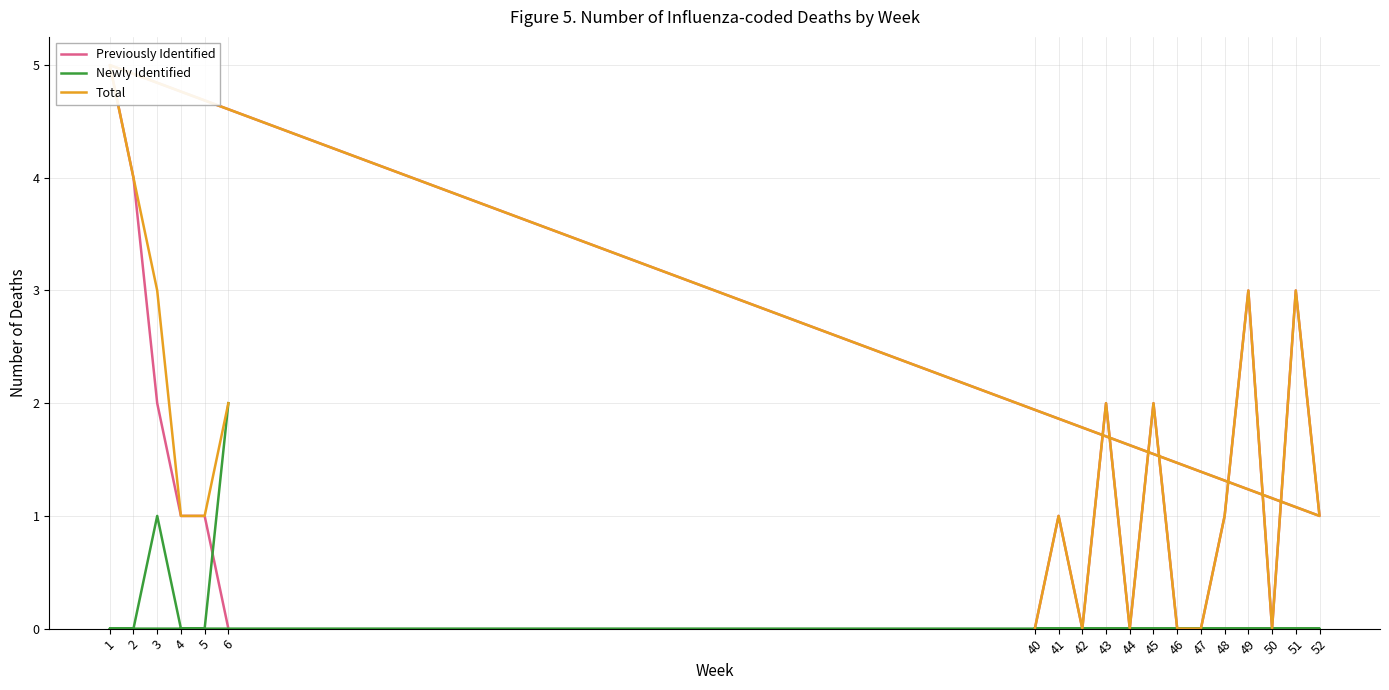

Which series changed the most between 42 and 5?

Previously Identified